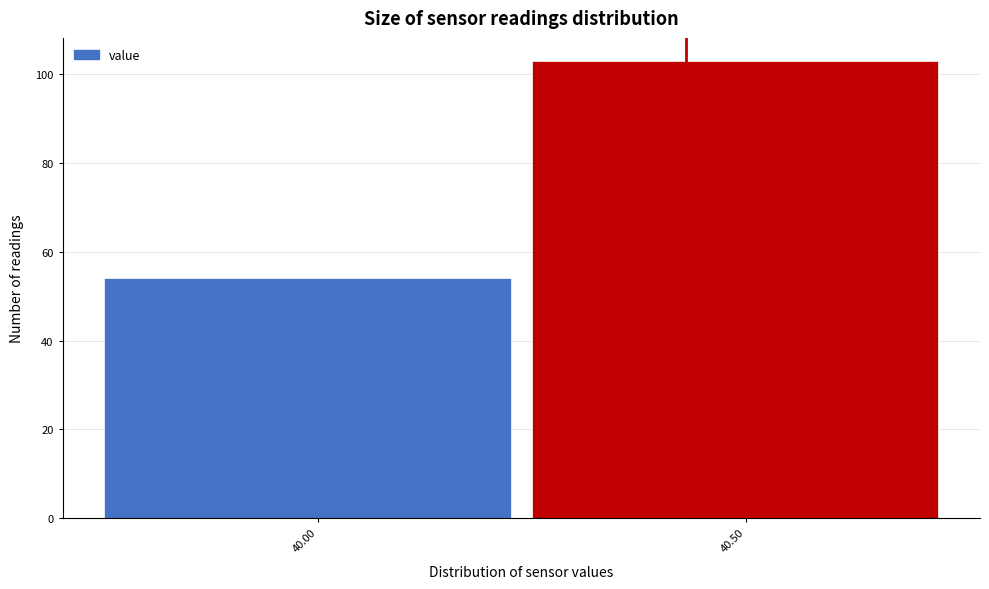

Reading left to right, list all the values displayed in this chart.

54	103